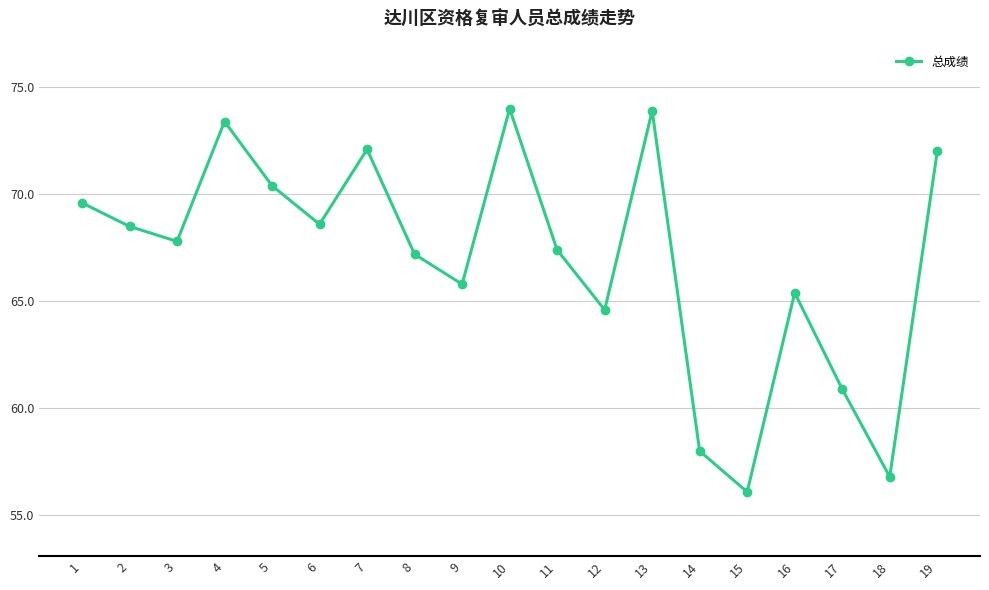

Is it true that the value at 16 is 65.4?

True